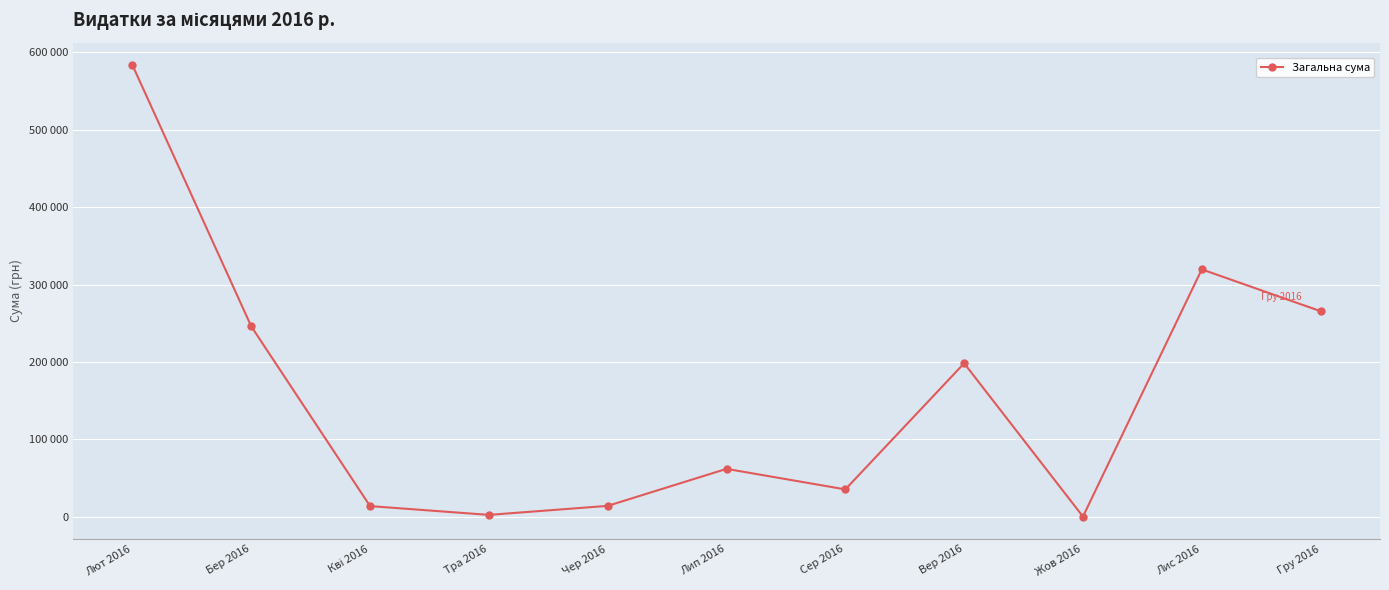

What is the difference between the values at Гру 2016 and Лют 2016?

318108.6